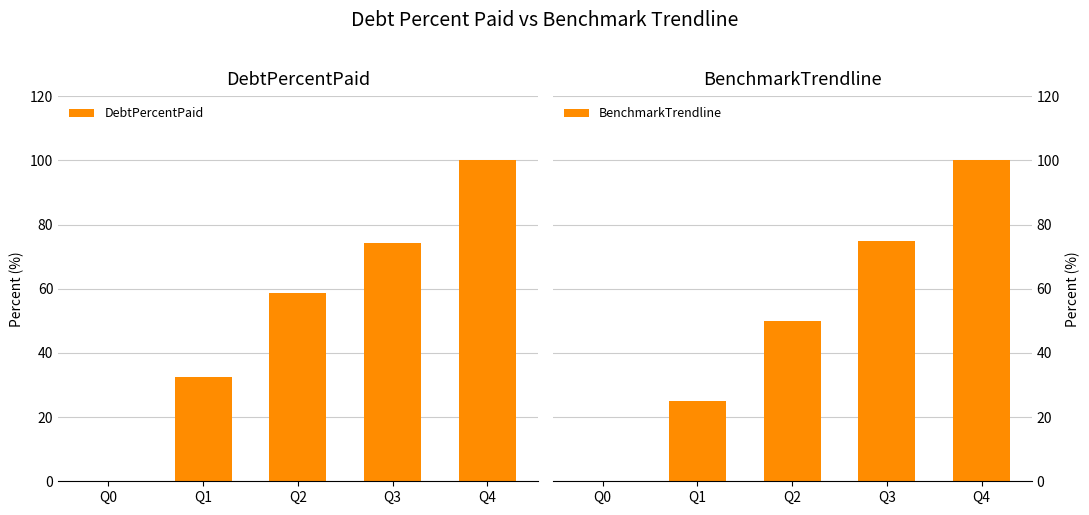

Which series has the largest total across all categories?

DebtPercentPaid